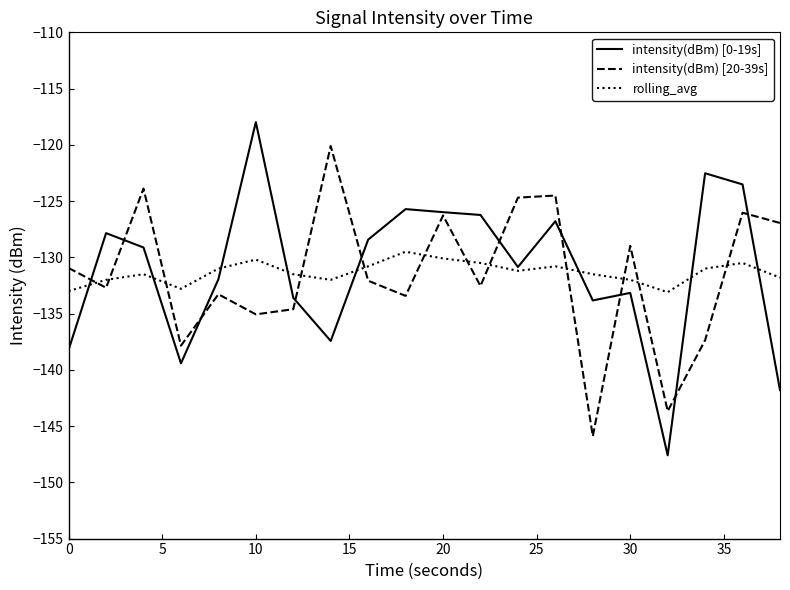

What is the minimum value for rolling_avg?

-133.1